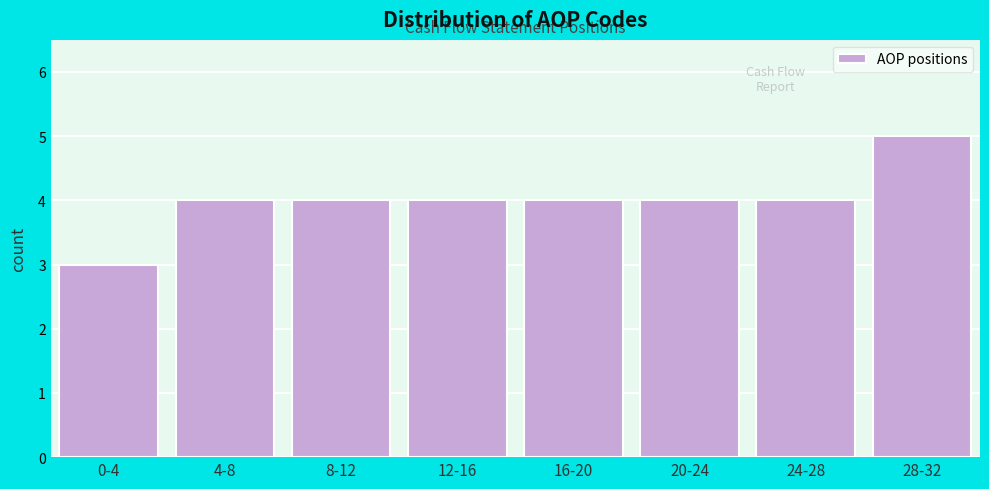

Reading right to left, what are all the values shown in this chart?

5	4	4	4	4	4	4	3